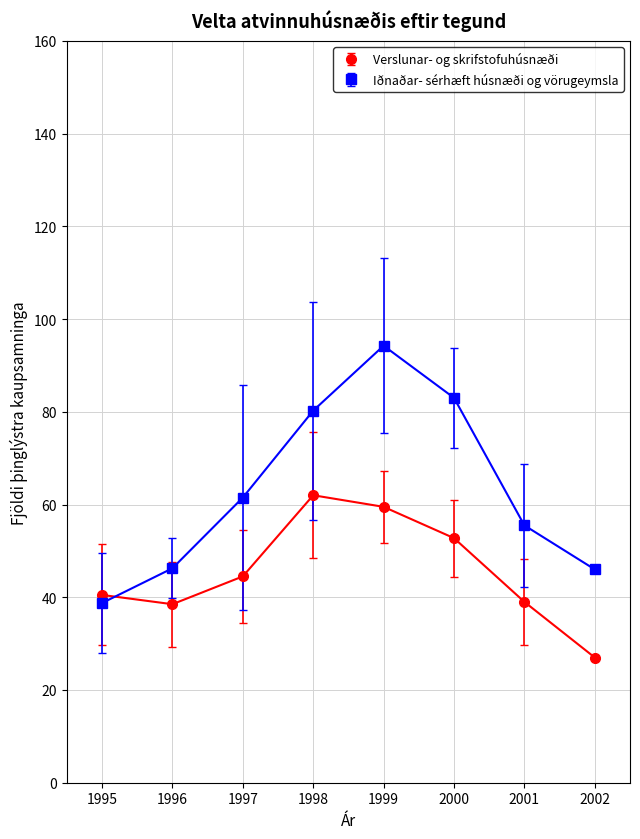

Count the number of data series in this chart.

2